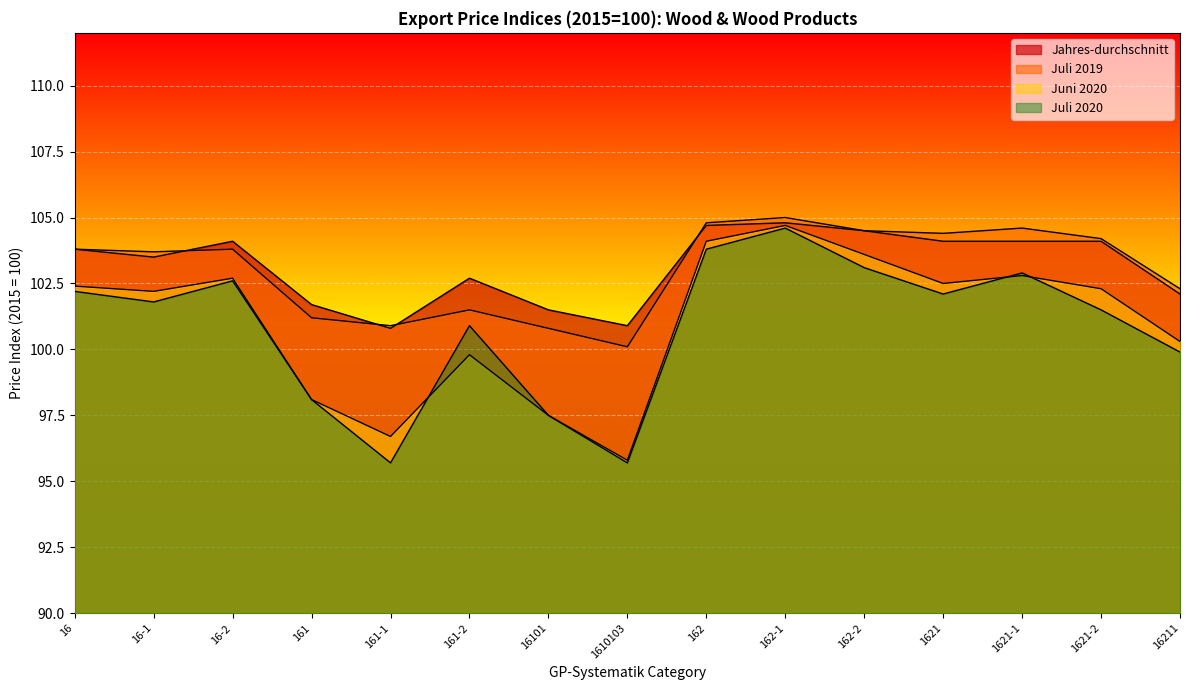

How many categories are shown in the chart?

15